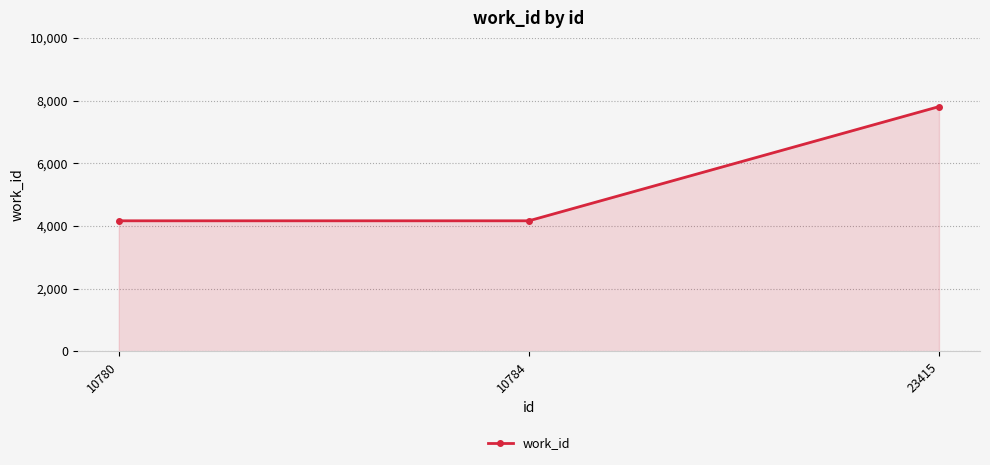

Count the number of data series in this chart.

1